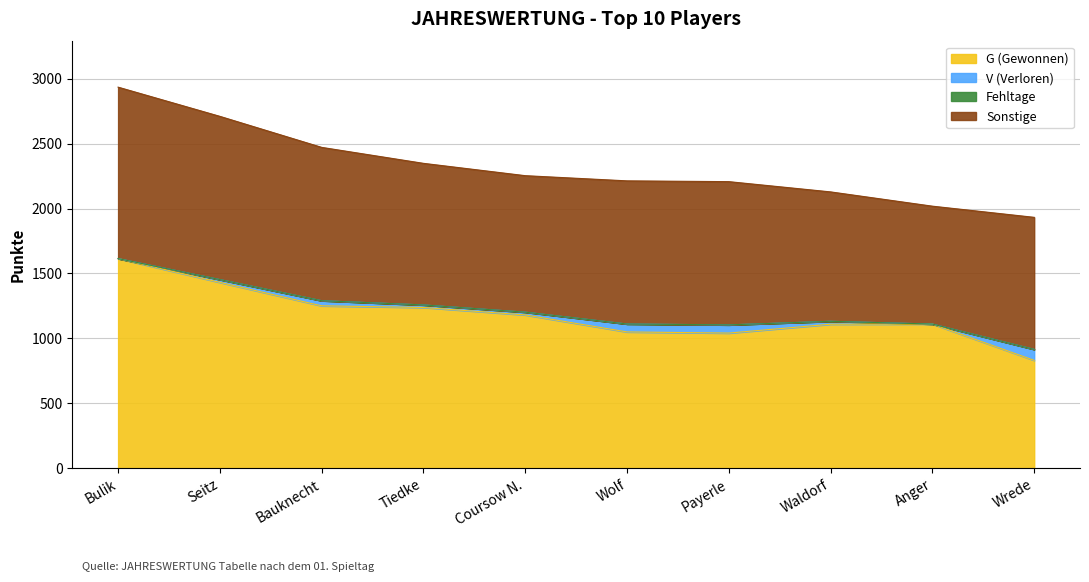

What is the label of the 9th point from the right?

Seitz